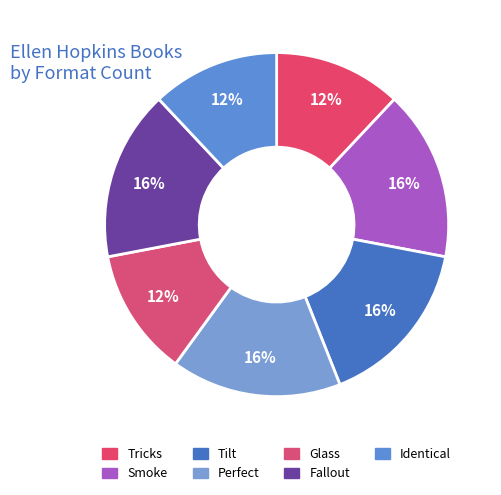

Is it true that Identical is 3% of the pie?

False